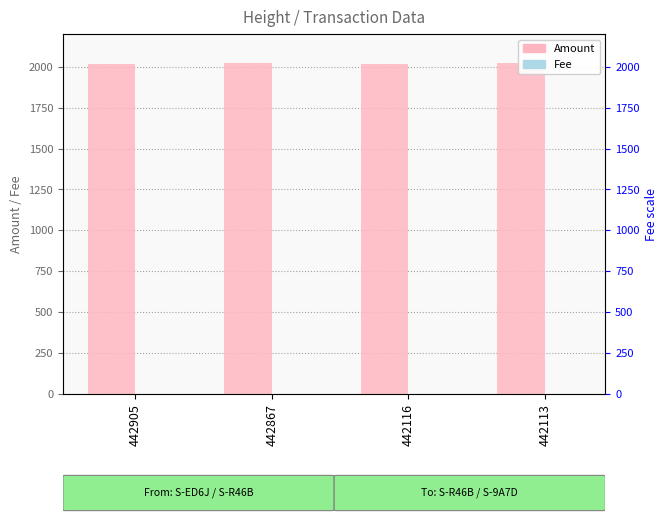

What is the total value across all series at 442116?

2020